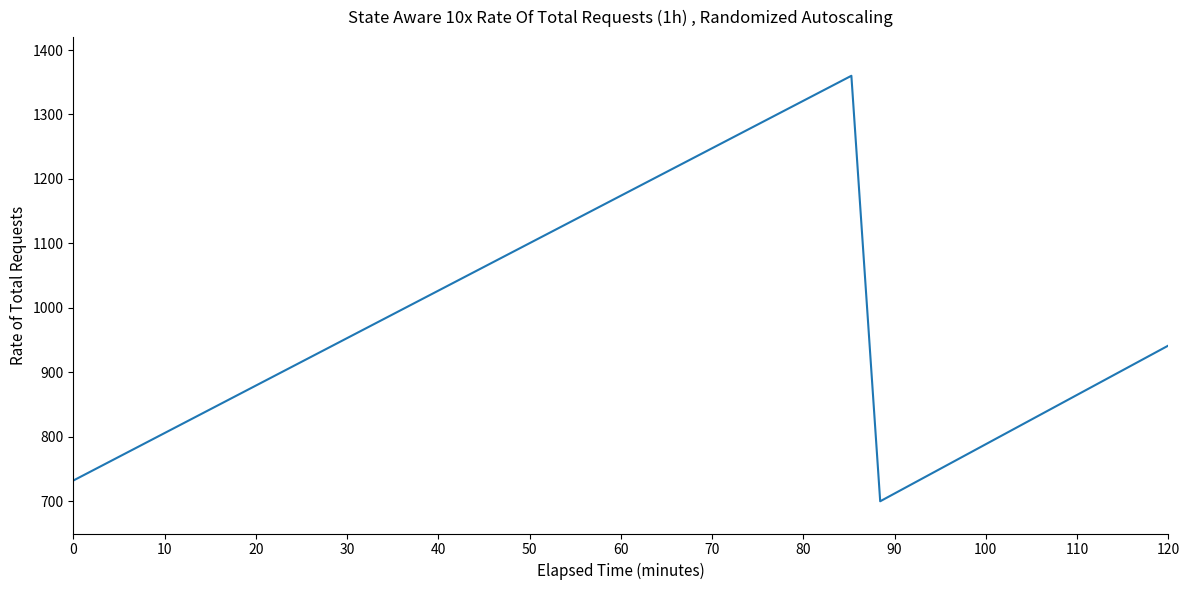

What is the minimum value shown in the chart?

700.0